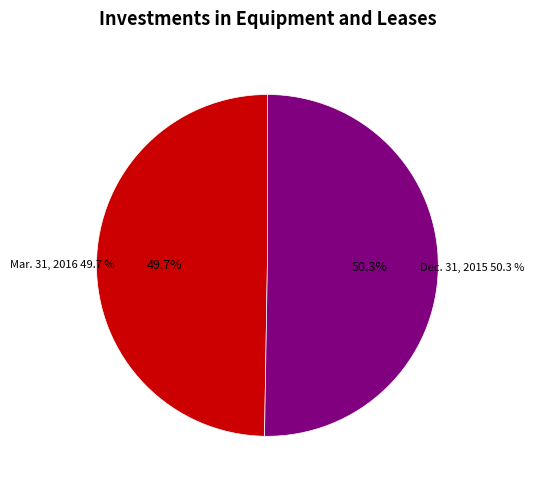

What is the majority slice?

Dec. 31, 2015